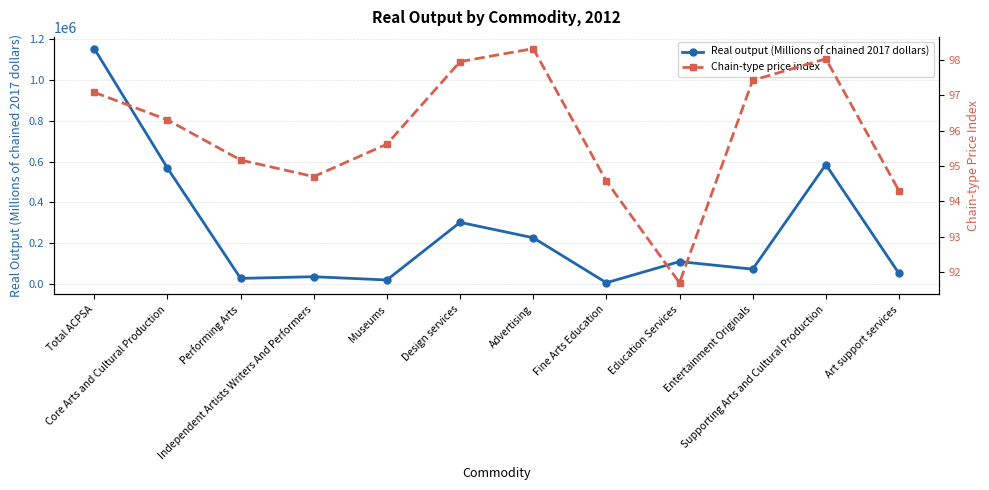

Which series has the largest range (max minus min)?

Real output (Millions of chained 2017 dollars)